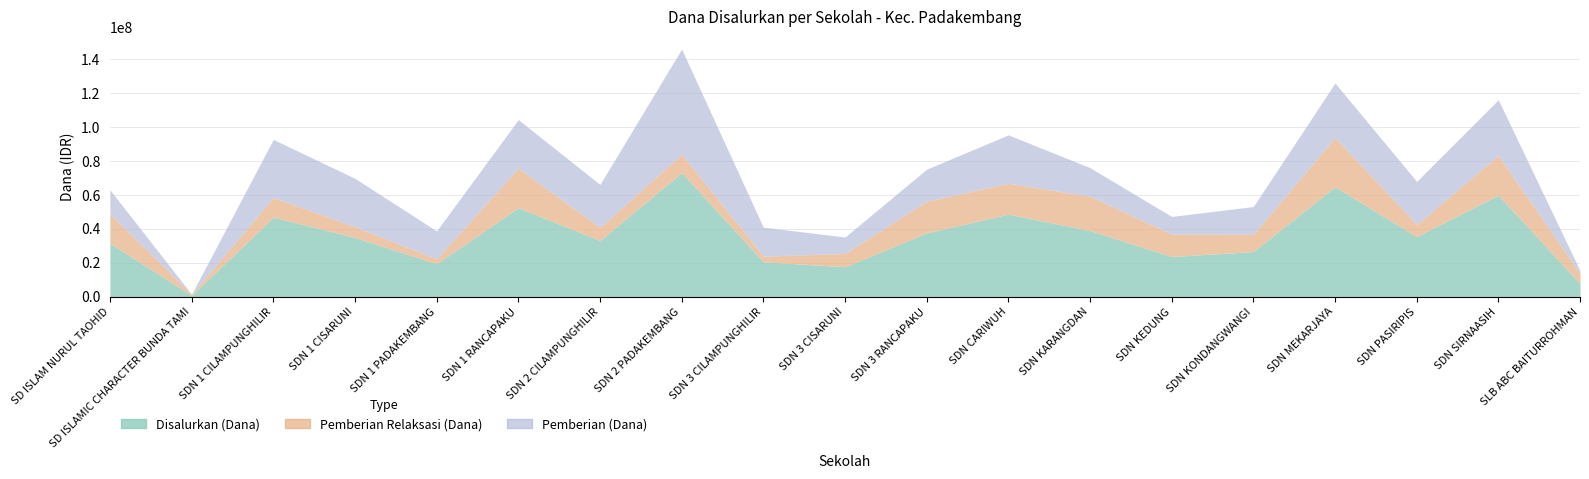

What is the difference between the second highest and minimum values in the Disalurkan (Dana) series?

64125000